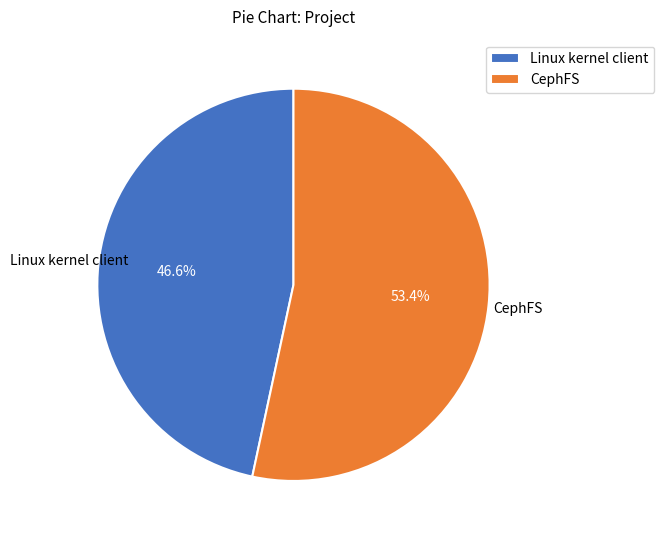

Is there any slice that represents more than half of the pie?

Yes